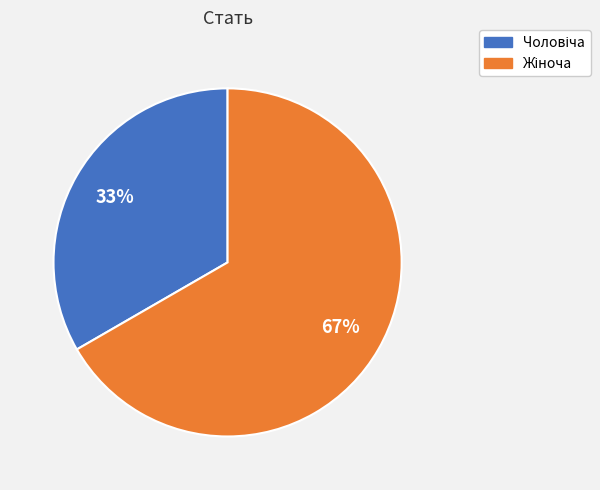

How many segments does this pie chart have?

2